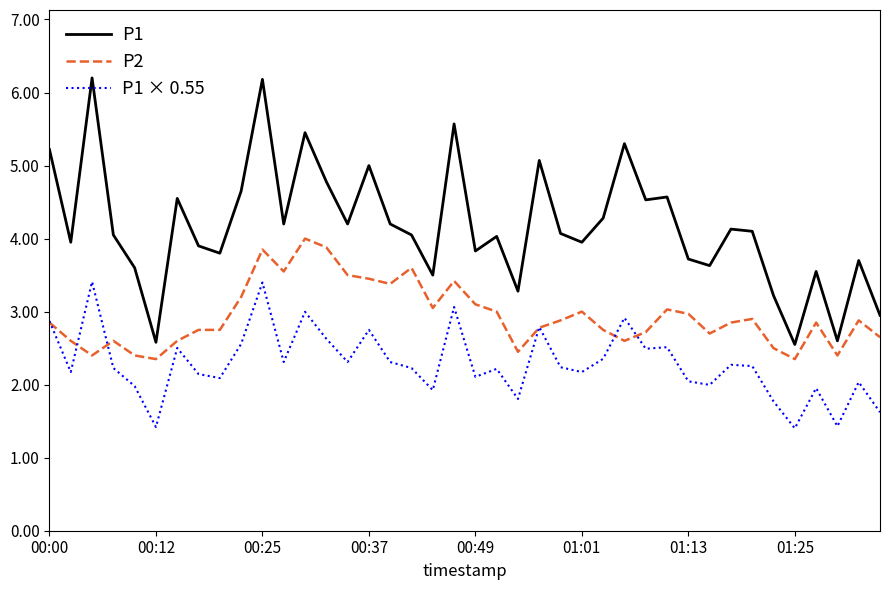

What is the maximum value for P2?

4.0